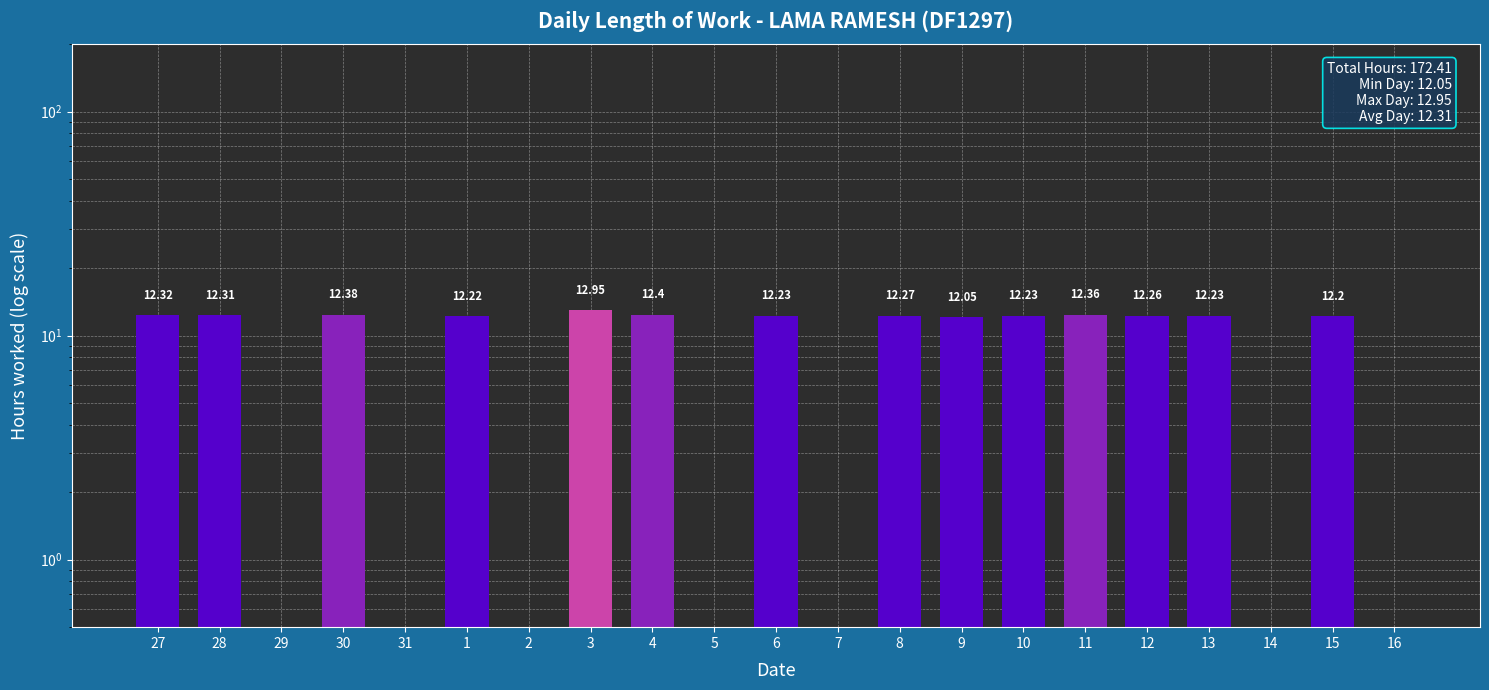

Where is the data nearest to the value 6?

29